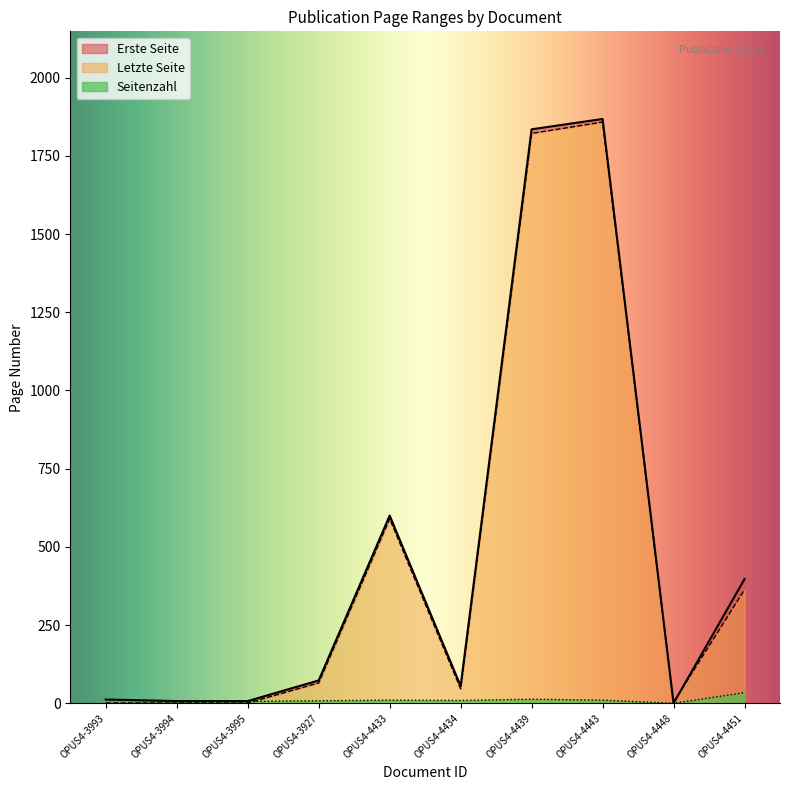

Count the number of categories in the chart.

10